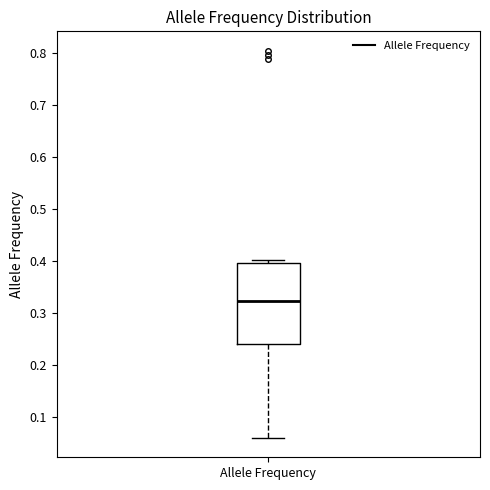

Where does the median line of the box for Allele Frequency sit on the y-axis? The values are not printed on the chart, so give them approximately, as read against the axis.

0.32